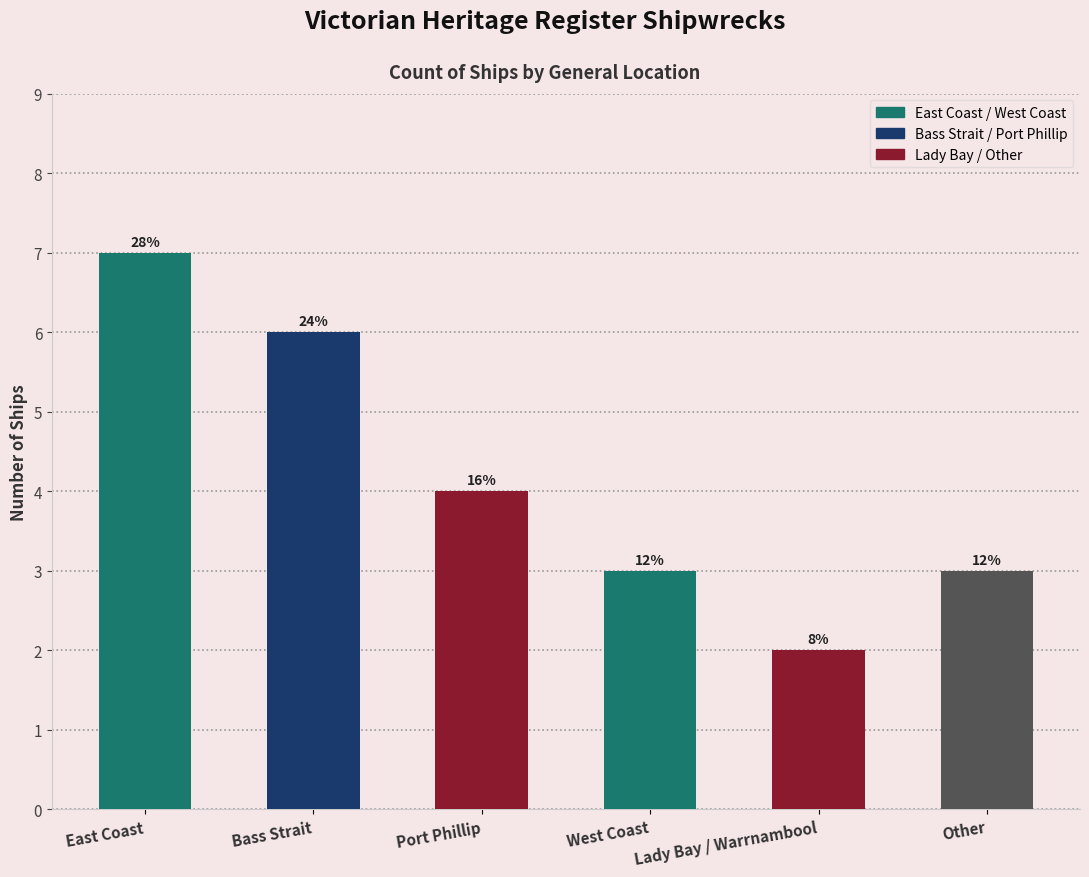

List the labels in order of value, smallest first.

Lady Bay / Warrnambool, West Coast, Other, Port Phillip, Bass Strait, East Coast